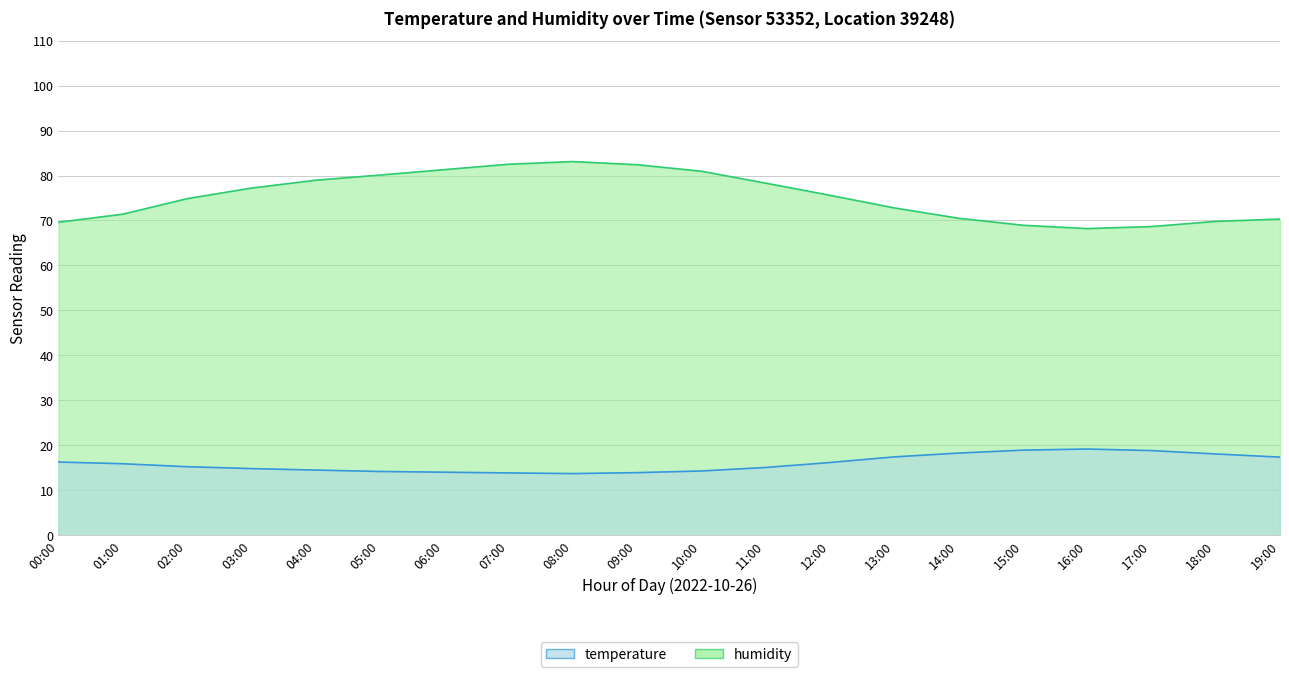

What is the spread (max minus min) of values at 09:00?

68.5